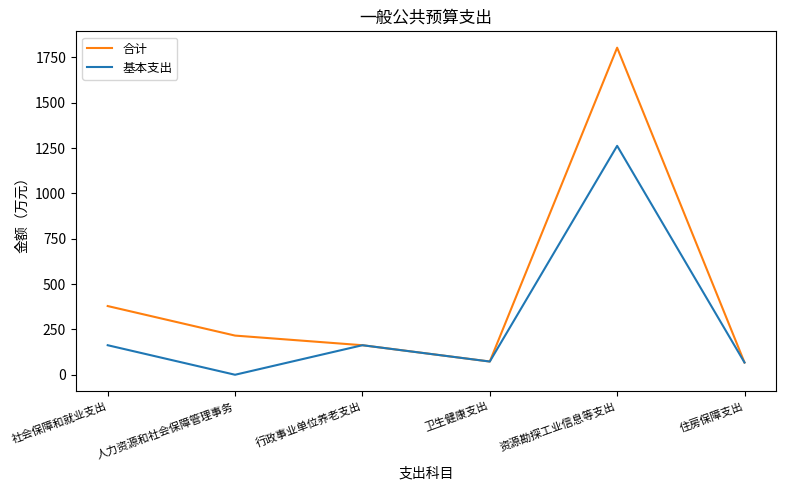

What is the difference between the maximum and minimum values in the 合计 series?

1736.0